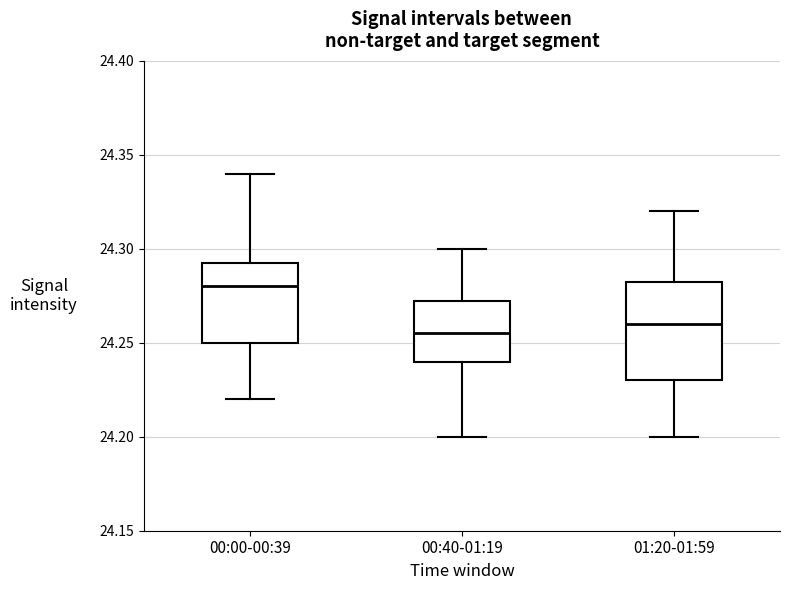

Reading left to right, transcribe this box plot: for each box, give where its median line is, the range the box spans, and where its two whiskers end, as read against the y-axis. The values are not printed on the chart, so give them approximately, as read against the axis.

00:00-00:39: median 24.280, box 24.250 to 24.295, whiskers 24.220 to 24.340
00:40-01:19: median 24.255, box 24.240 to 24.275, whiskers 24.200 to 24.300
01:20-01:59: median 24.260, box 24.230 to 24.285, whiskers 24.200 to 24.320